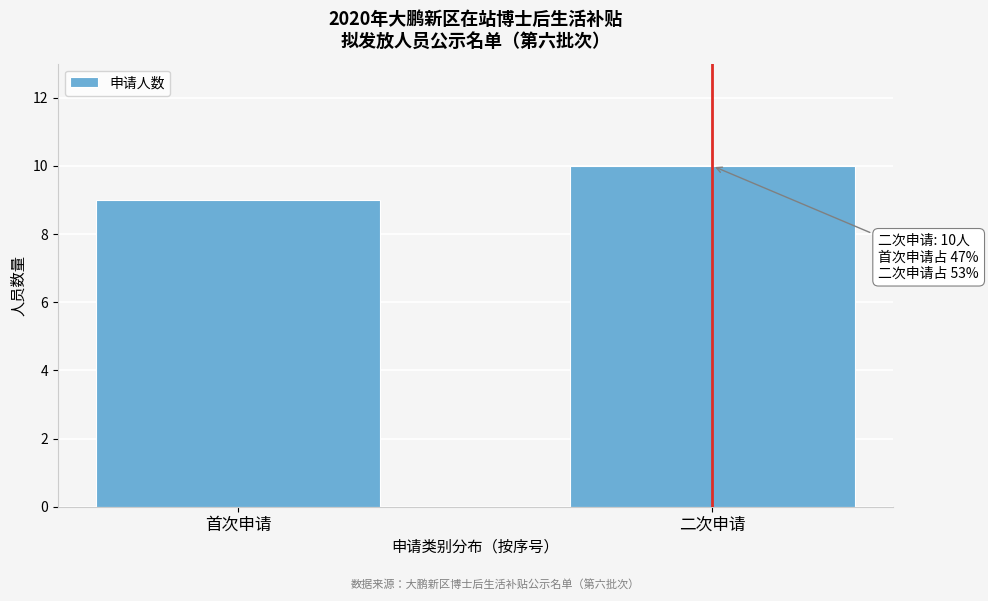

Reading right to left, extract all data points from this chart.

二次申请=10	首次申请=9